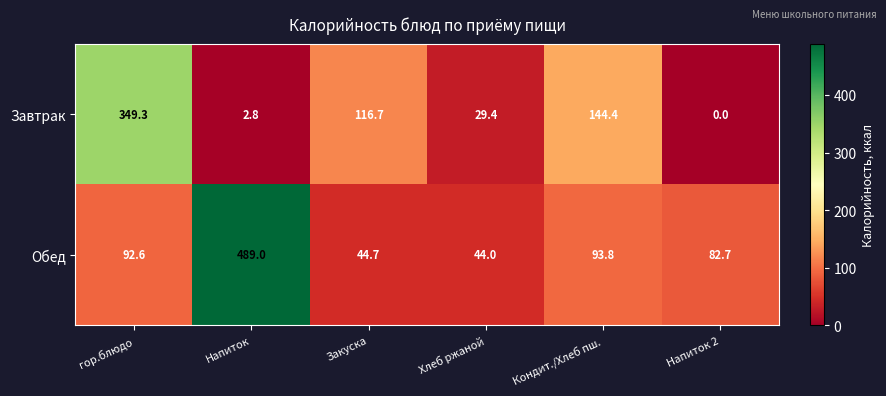

At how many categories does at least one series exceed 313?

2